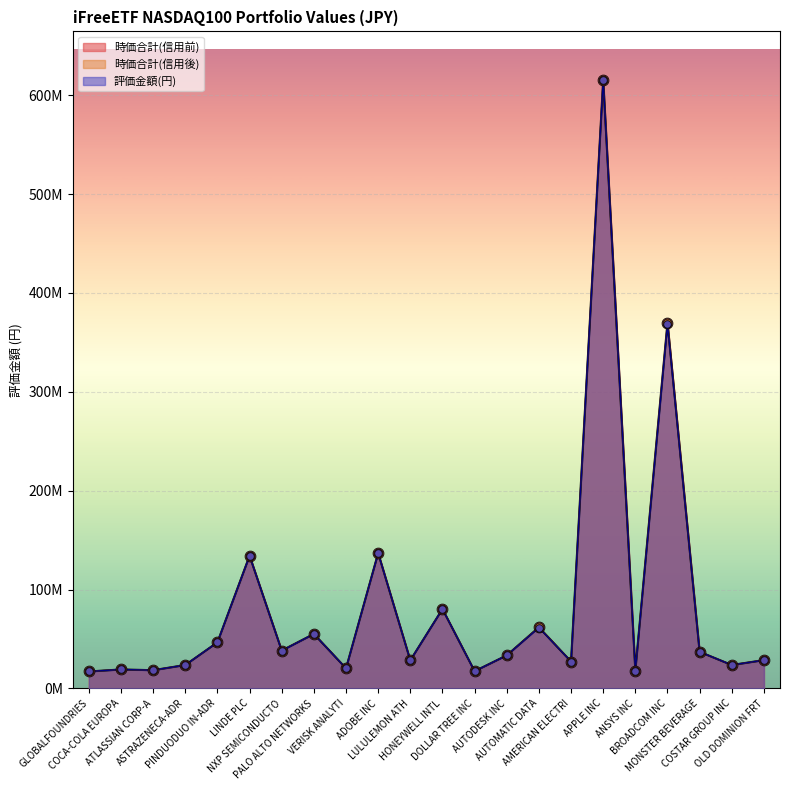

What are all the series names shown in the legend?

時価合計(信用前), 時価合計(信用後), 評価金額(円)